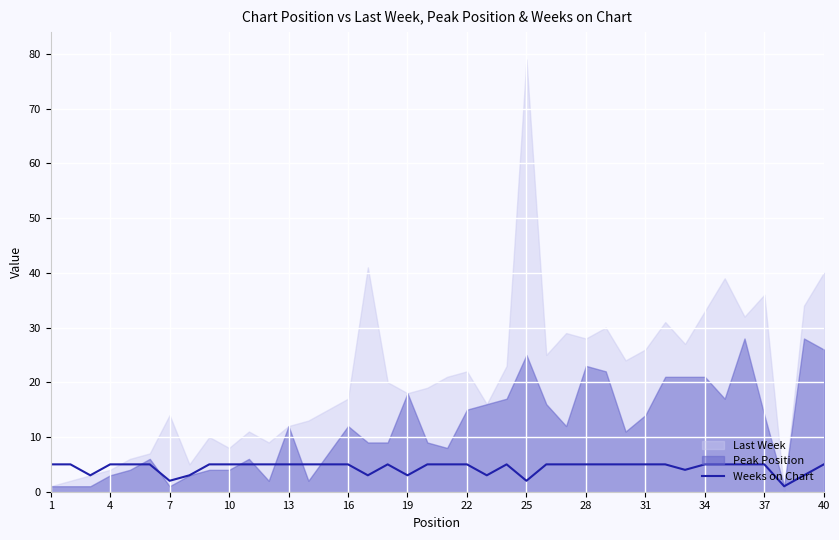

True or false: Weeks on Chart has a value of 5 at 13.

True